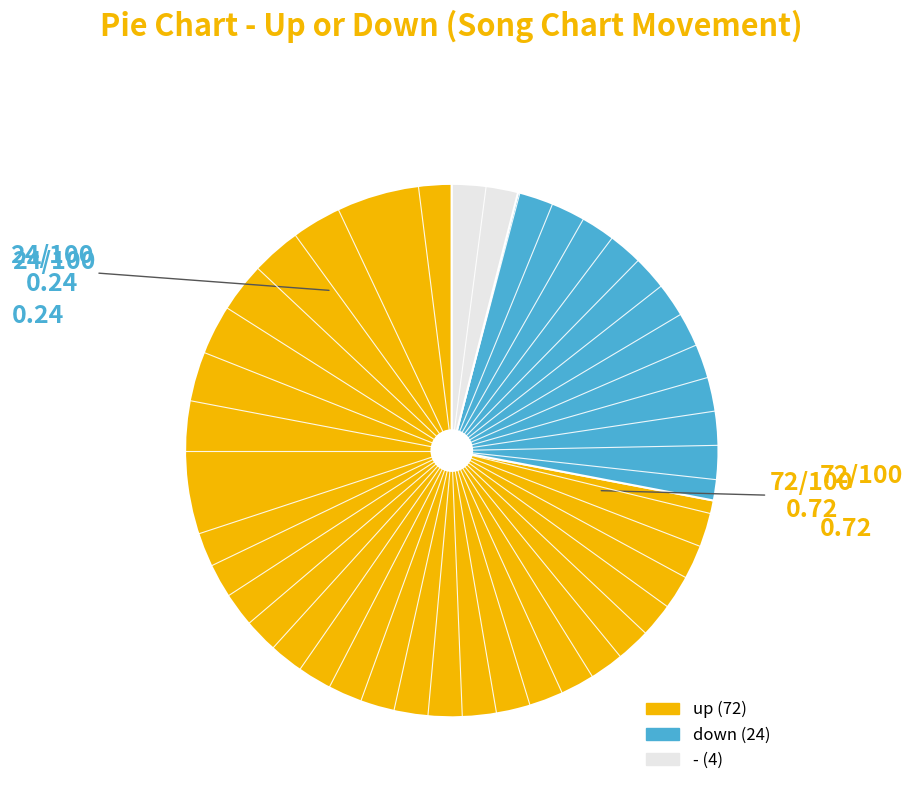

Which slice is the smallest?

-